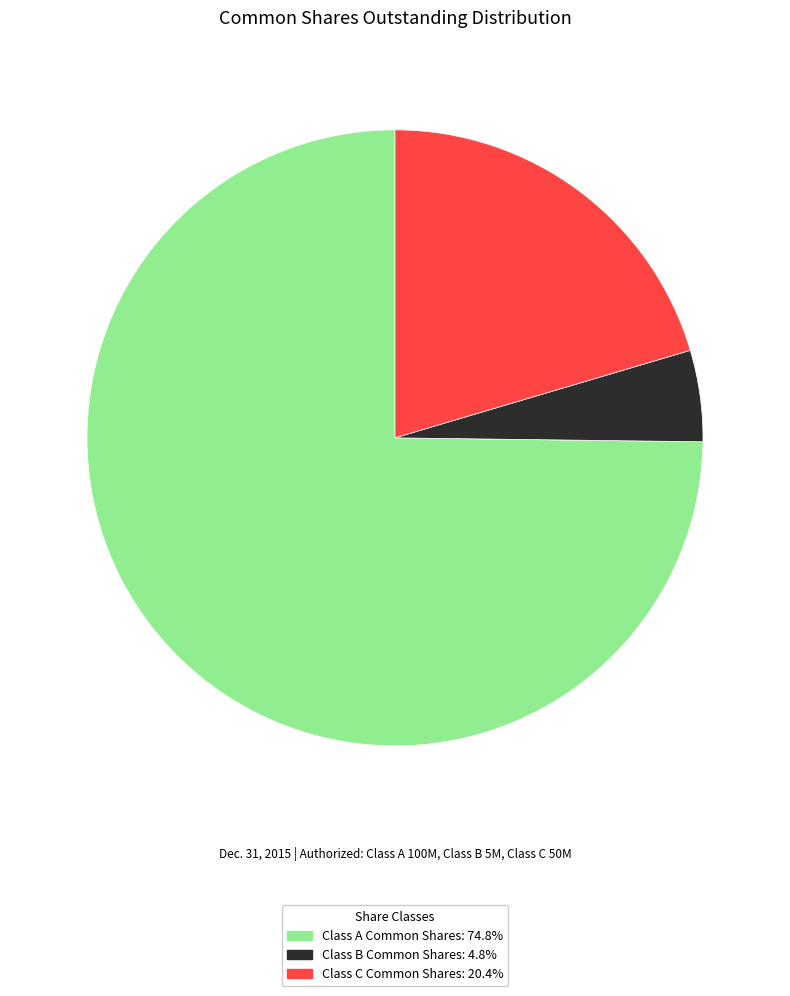

Approximately how many times larger is the value at Class C Common Shares: 20.4% compared to Class A Common Shares: 74.8%?

0.3